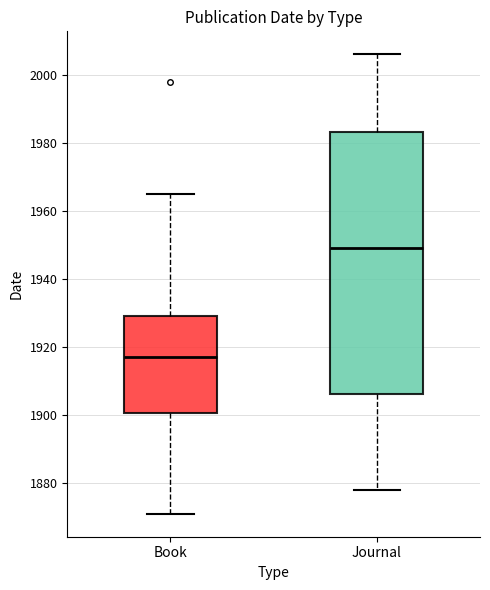

Reading left to right, read every box against the y-axis: the position of its median line, the range the box covers, and the ends of its whiskers. The values are not printed on the chart, so give them approximately, as read against the axis.

Book: median 1918, box 1900 to 1930, whiskers 1872 to 1966
Journal: median 1950, box 1906 to 1984, whiskers 1878 to 2006